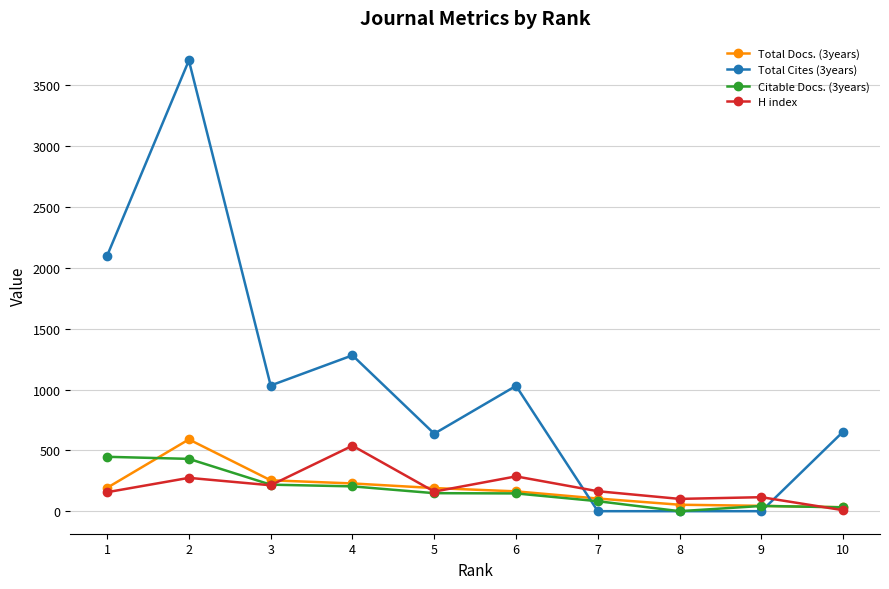

Where does the H index series first go above 164?

2